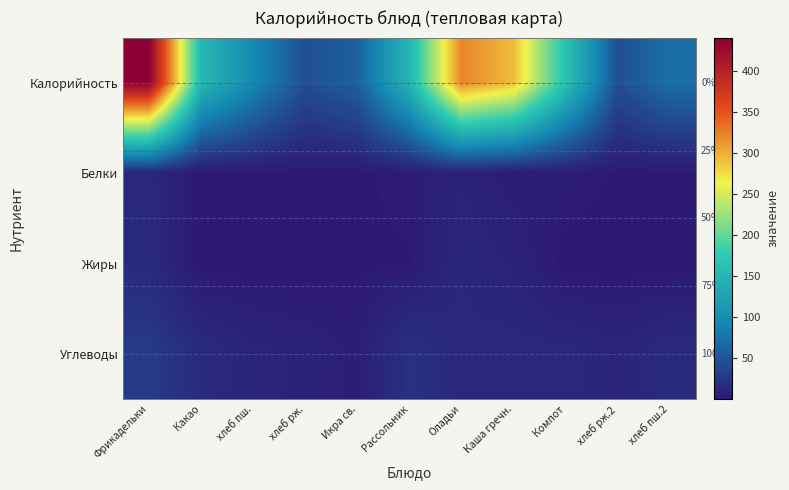

Which series has the widest spread of values?

Калорийность